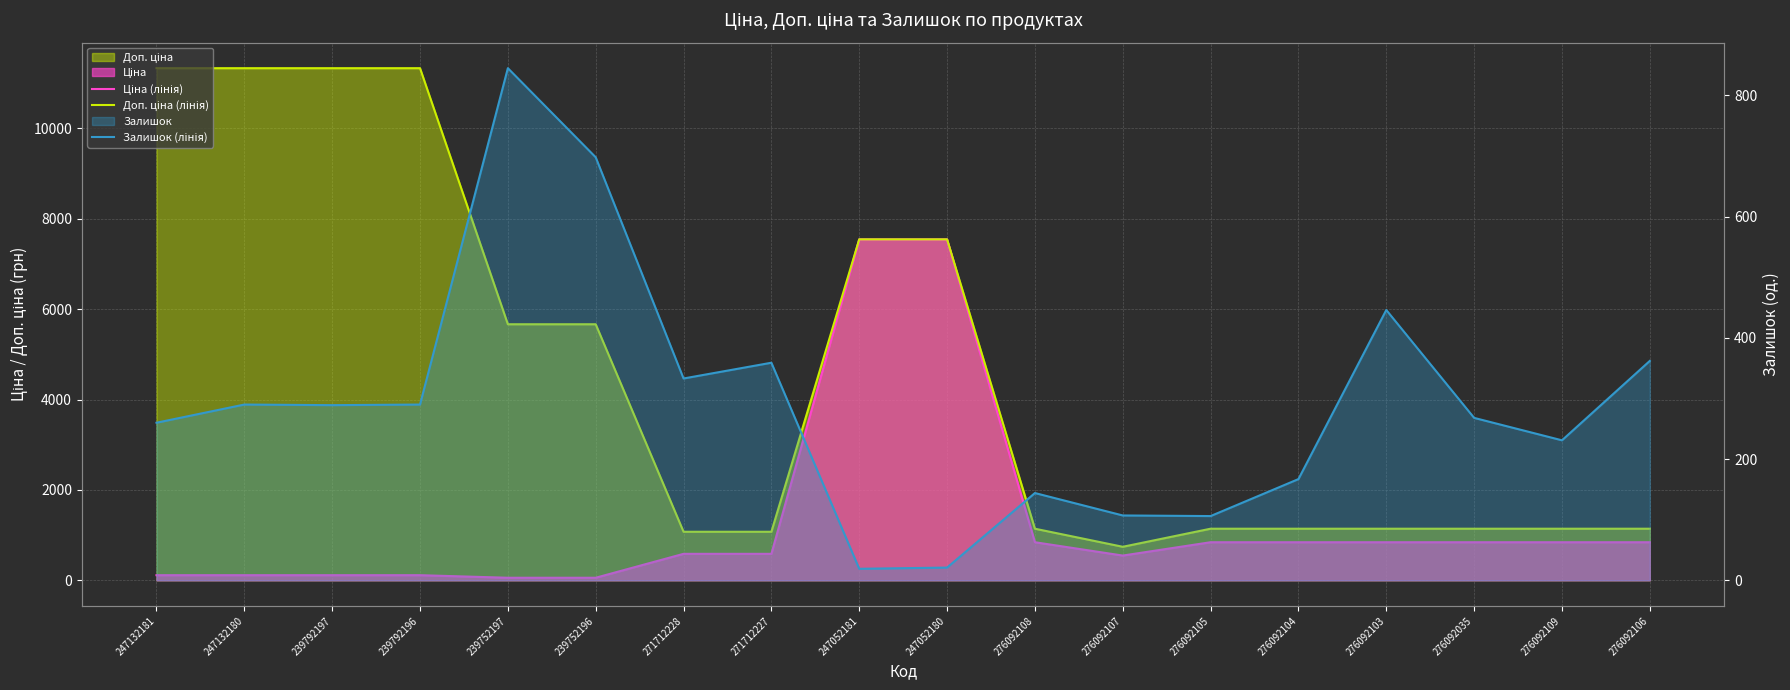

At which category is the sum across all series the highest?

247052180